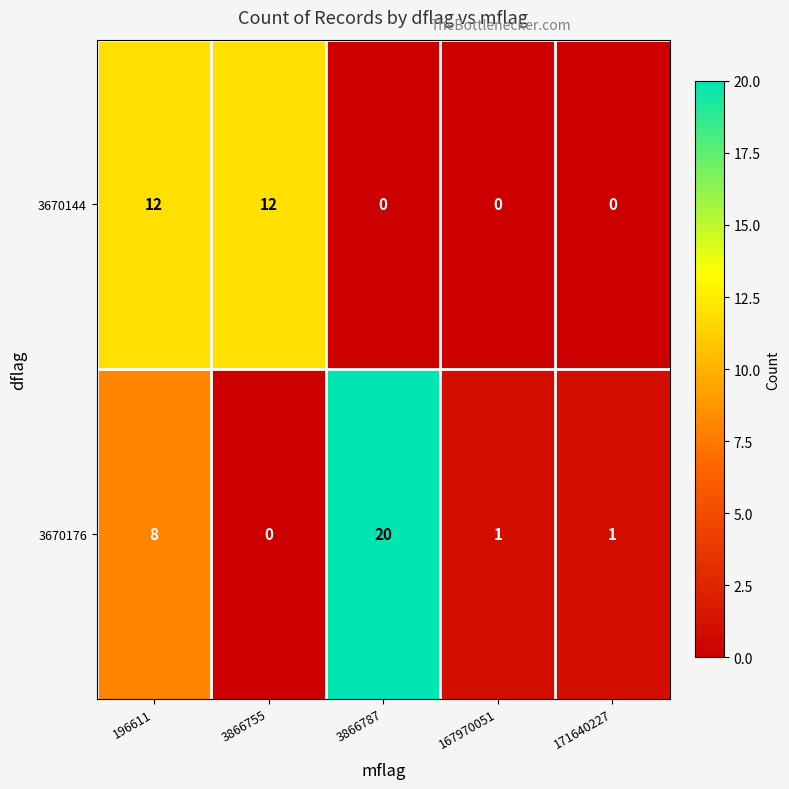

List the series in order of their peak value, lowest first.

3670144, 3670176